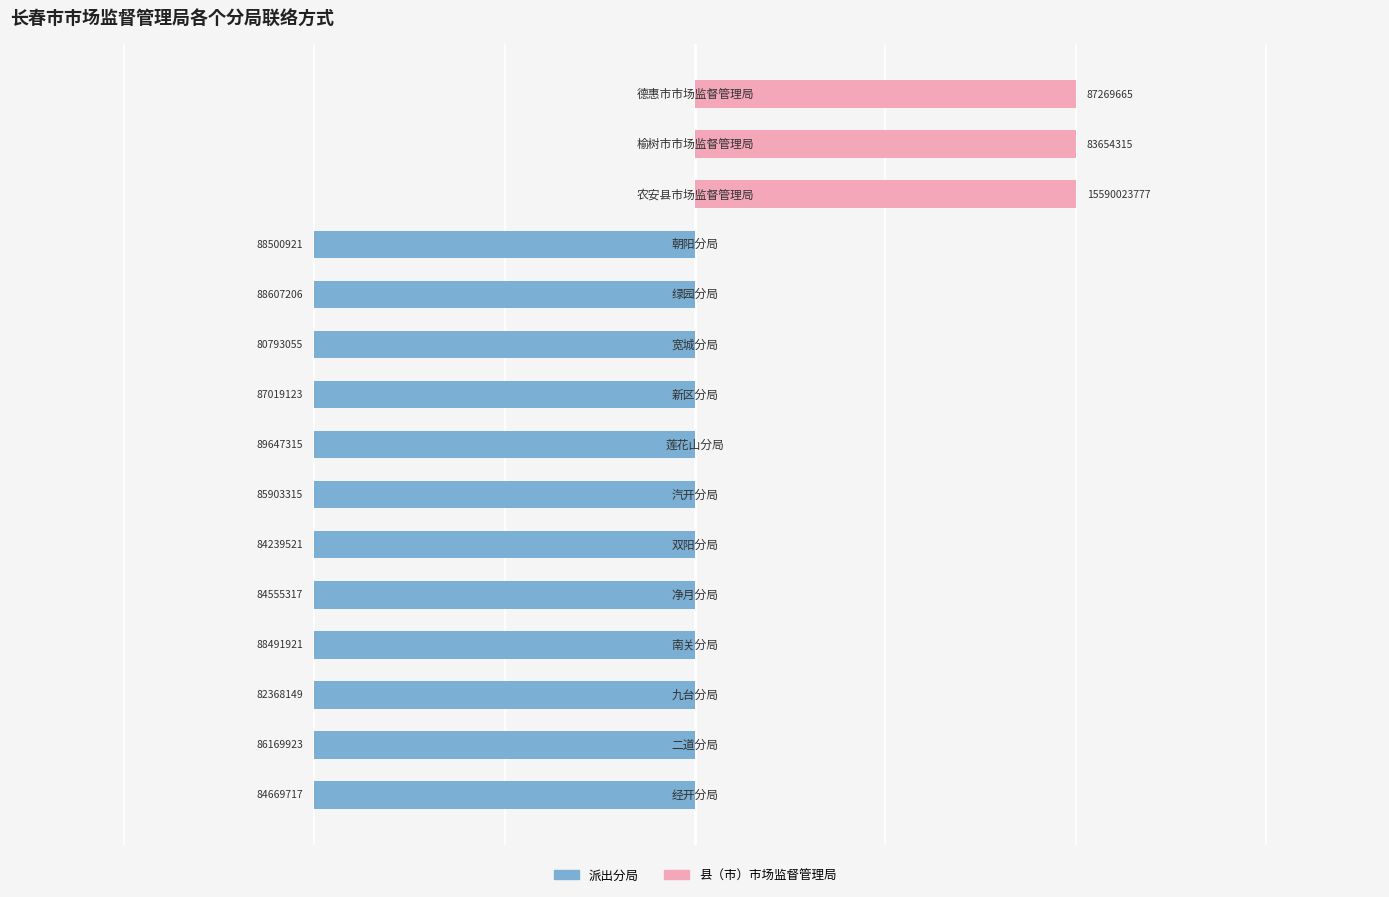

Which series has the largest total across all categories?

县（市）市场监督管理局